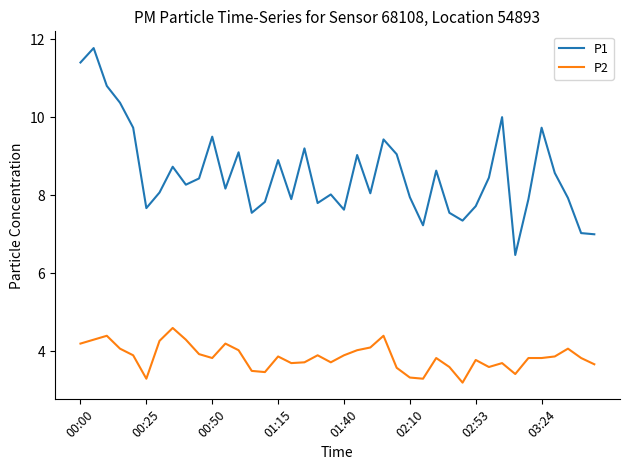

What is the minimum value shown in the chart?

3.2